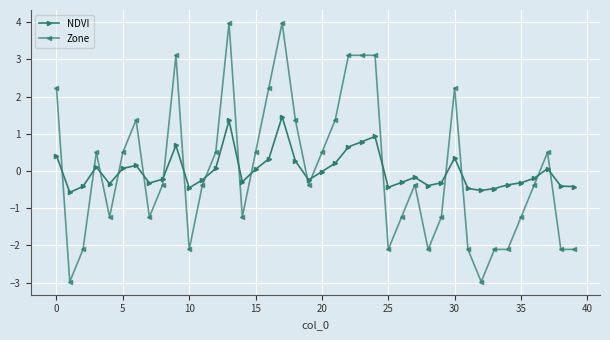

What is the difference between the maximum and minimum values in the Zone series?

7.0